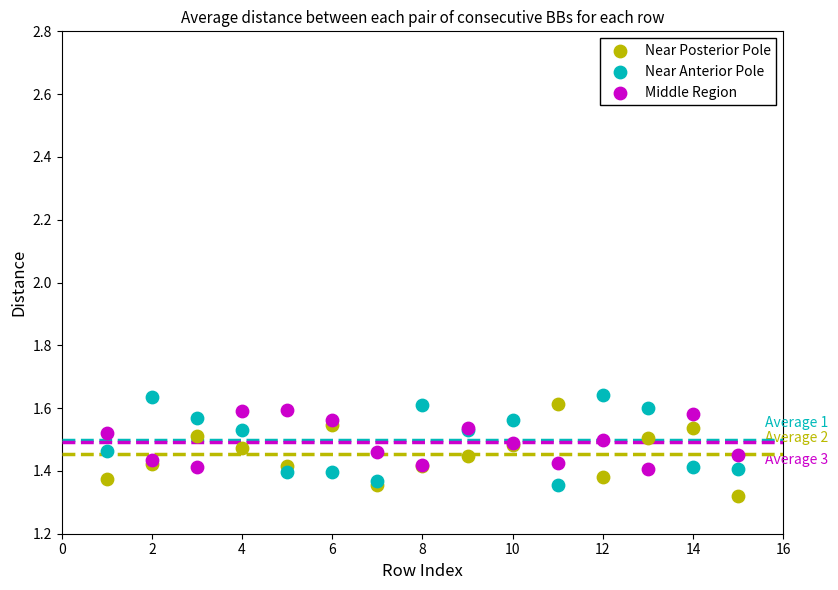

What is the X range (max minus min) for the scatter plot?

14.0